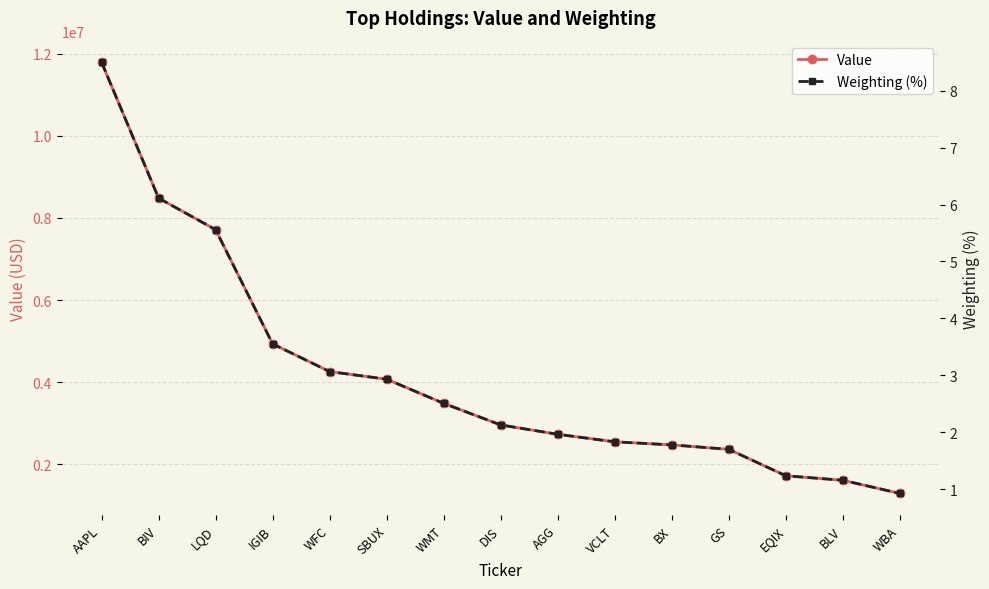

Rank the series at VCLT from lowest to highest value.

Weighting (%), Value